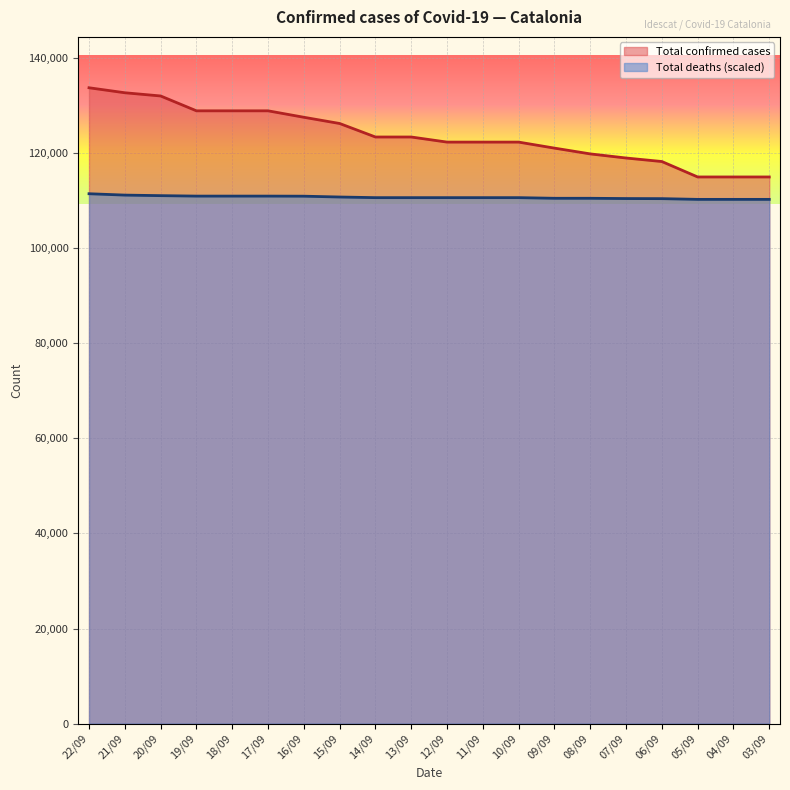

How many values in the Total deaths series exceed 110636?

13